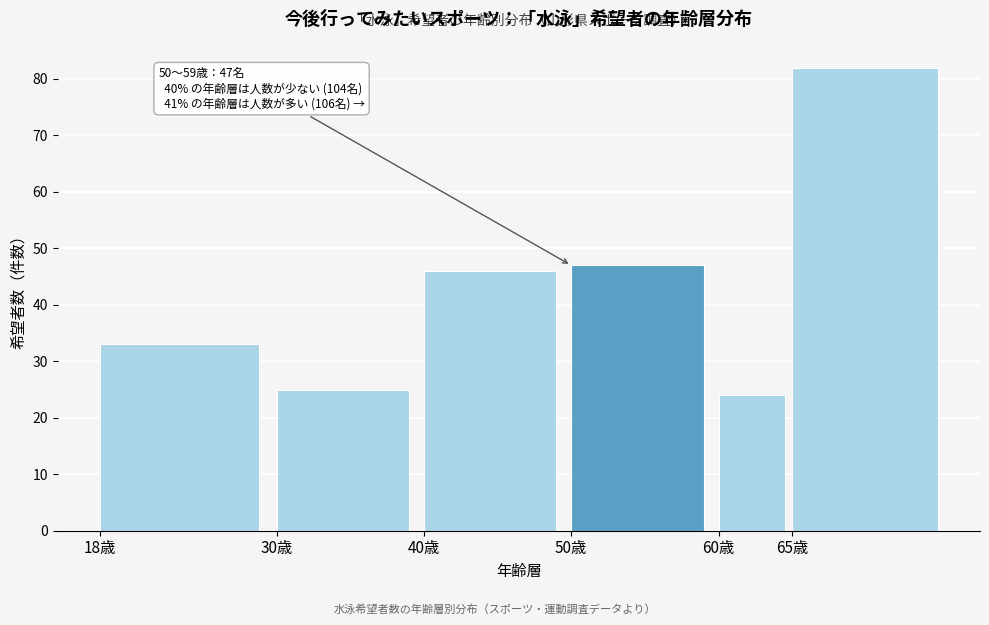

Reading left to right, transcribe all the data shown in this chart.

33	25	46	47	24	82